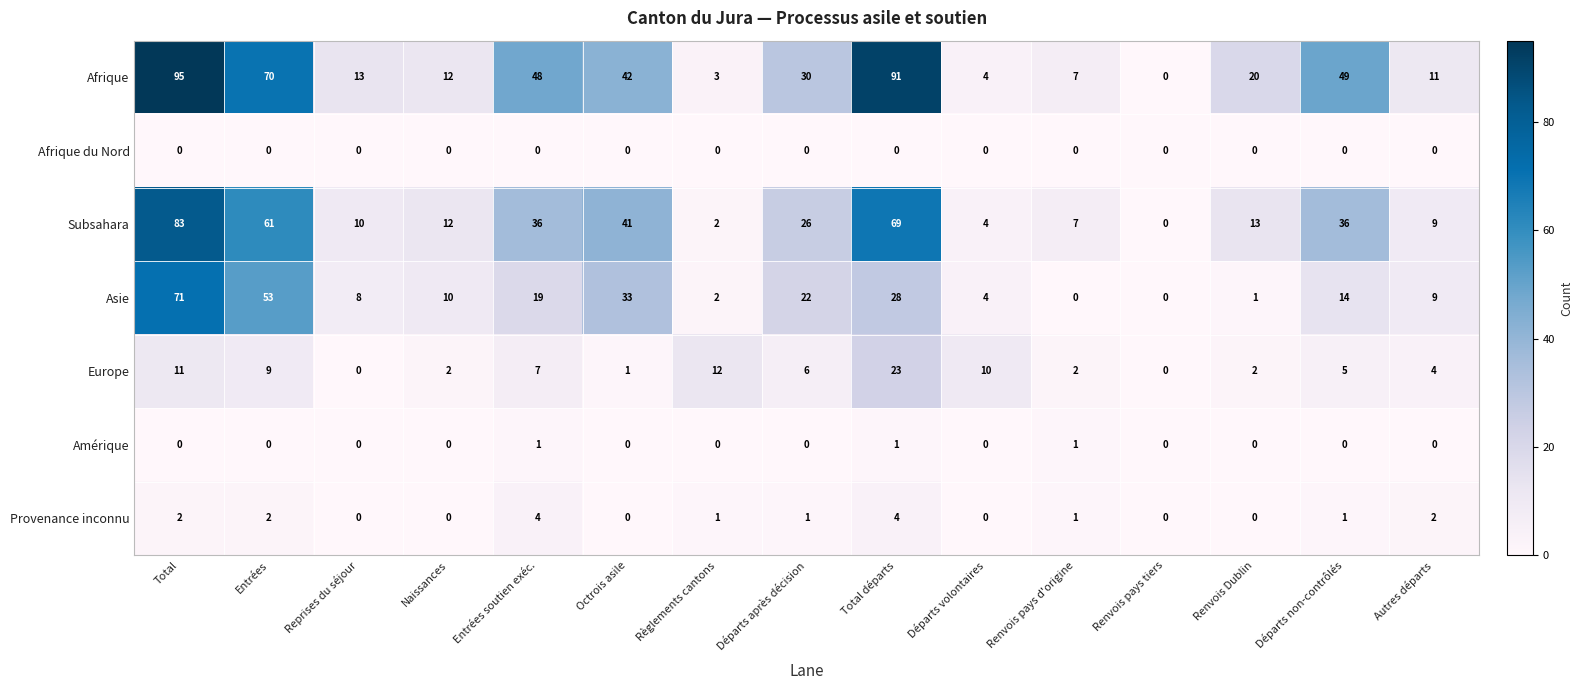

How many values in the Asie series are below 10?

7